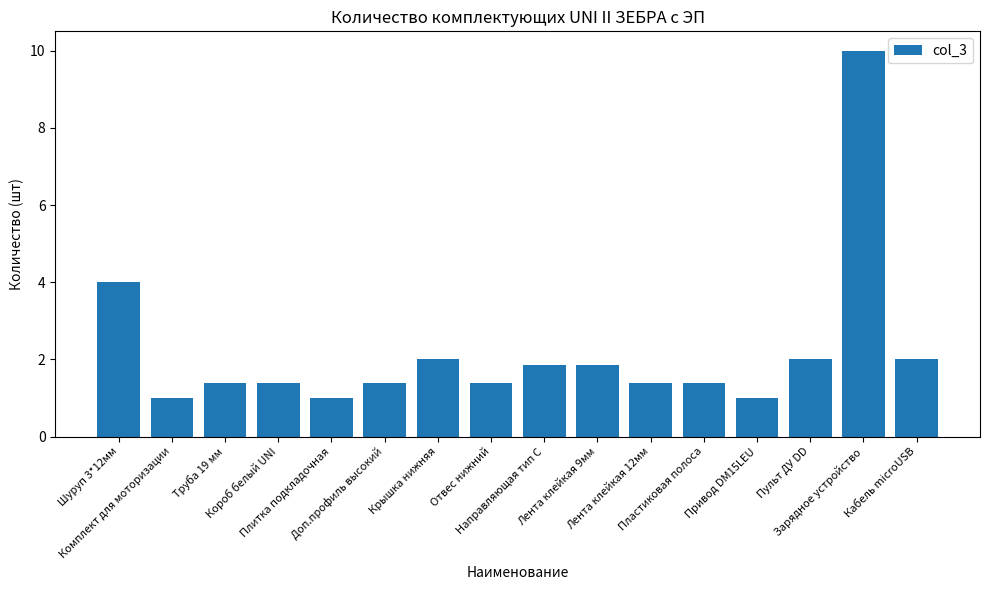

Approximately how many times larger is the value at Направляющая тип С compared to Пластиковая полоса?

1.3